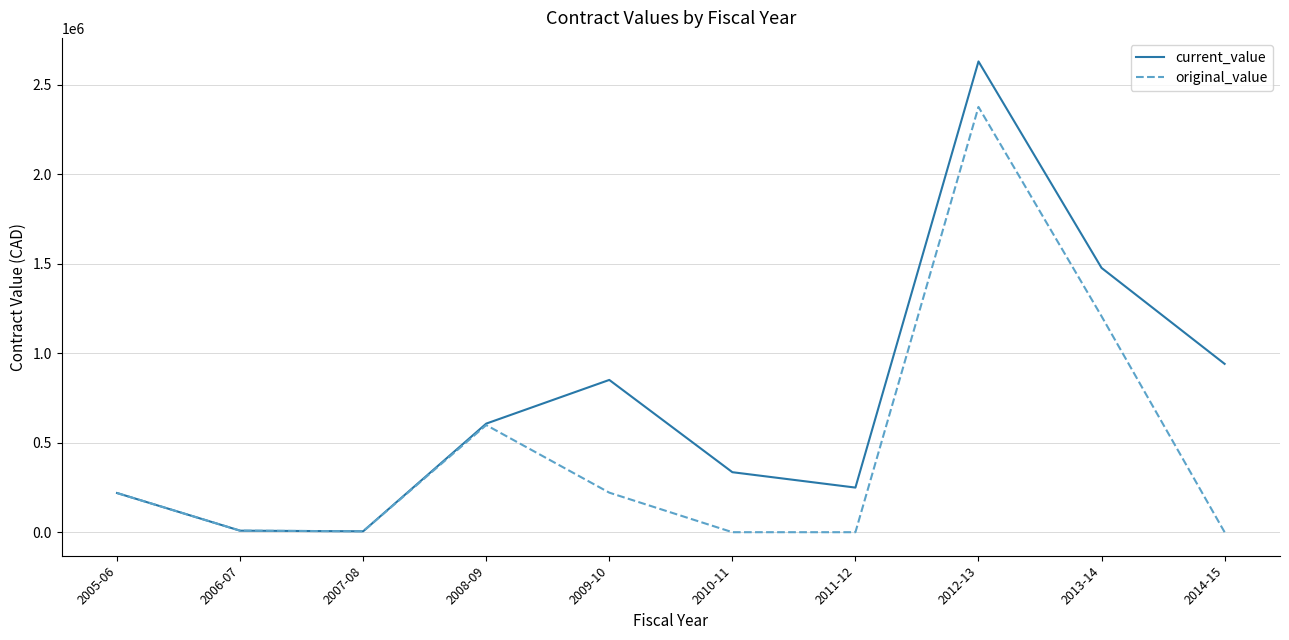

What are all the series names shown in the legend?

current_value, original_value